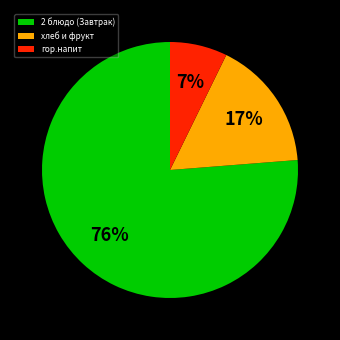

Approximately how many times larger is the value at гор.напит compared to хлеб и фрукт?

0.4